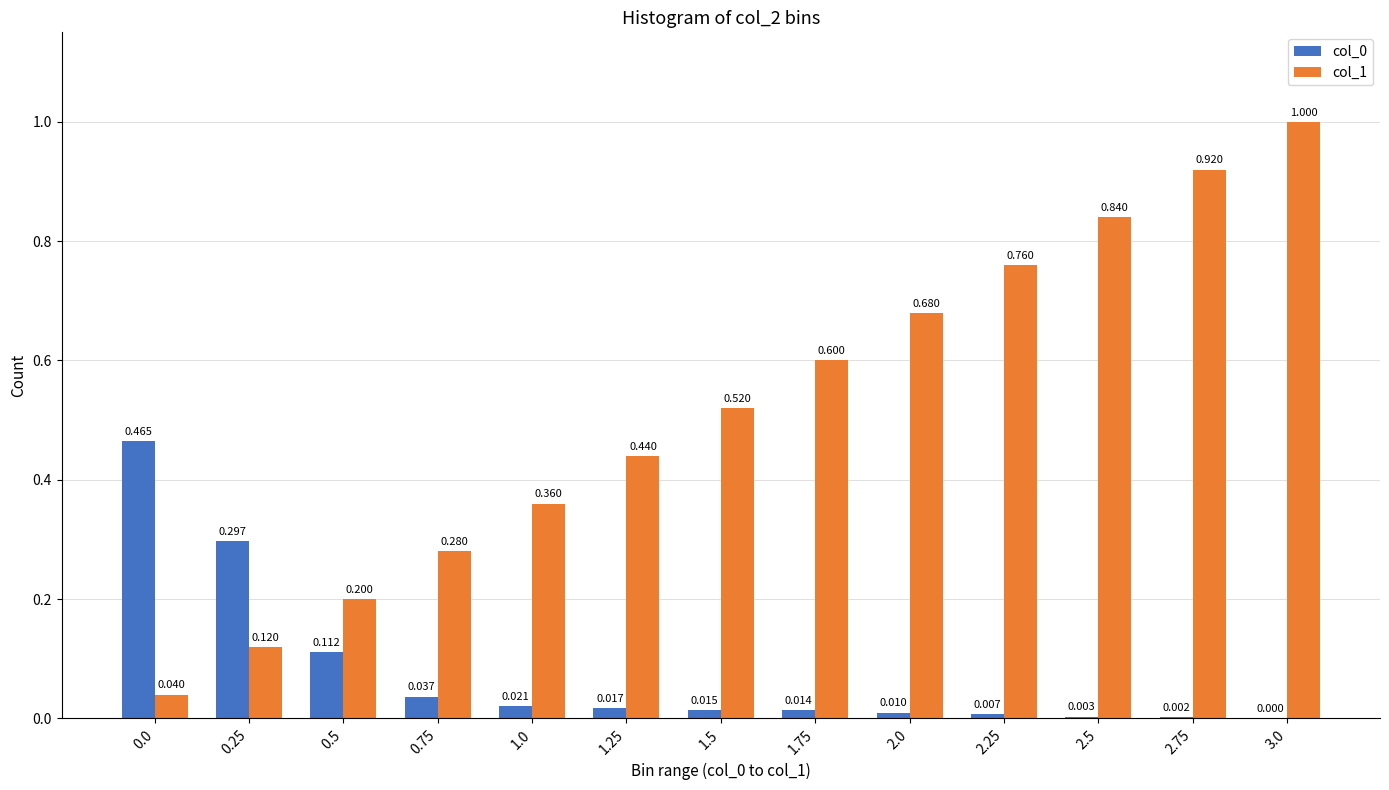

Count the number of categories in the chart.

13